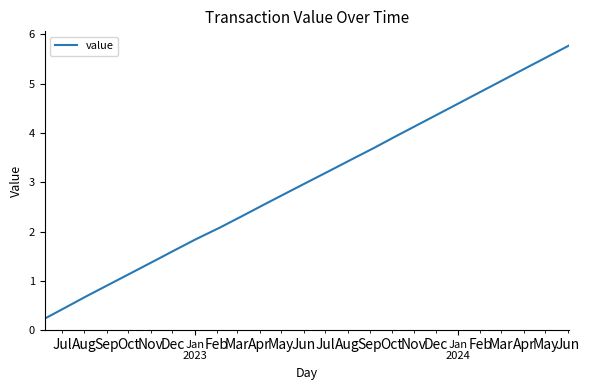

What is the difference between the maximum and minimum values?

5.5